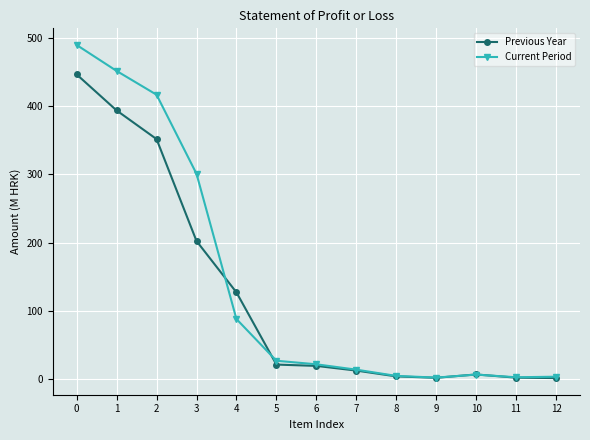

What value does the Previous Year series have at 9?

2.4